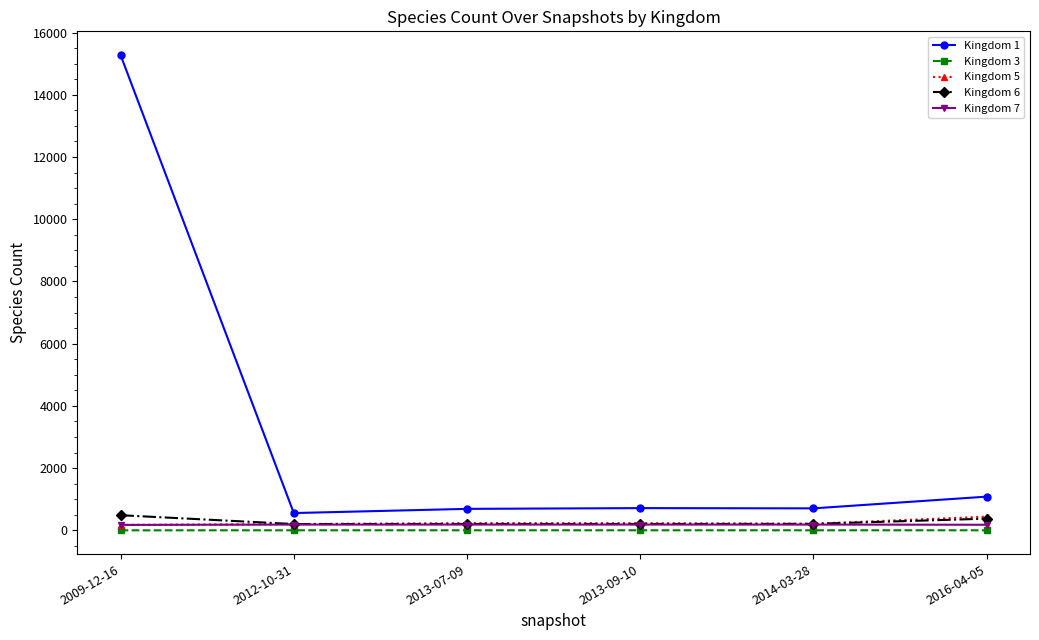

True or false: Kingdom 1 and Kingdom 5 cross at least once.

False